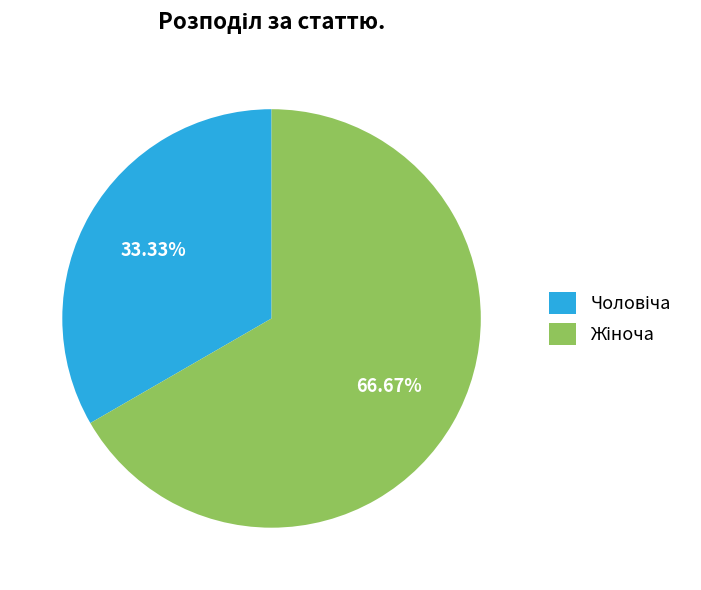

To the nearest percent, what is the difference between the largest and smallest slice percentages?

33%